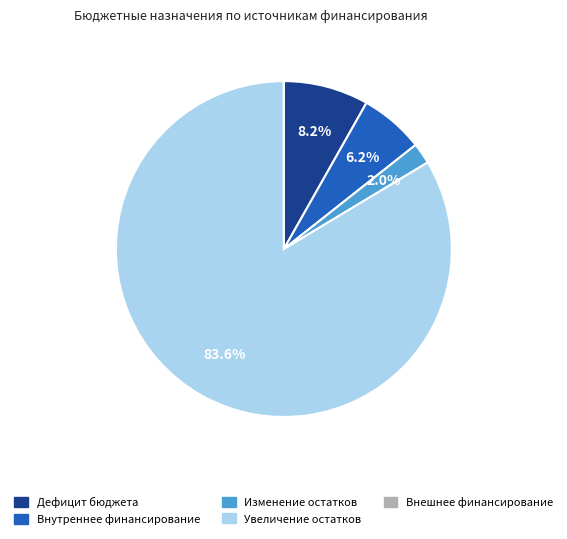

Does any single category account for the majority?

Yes